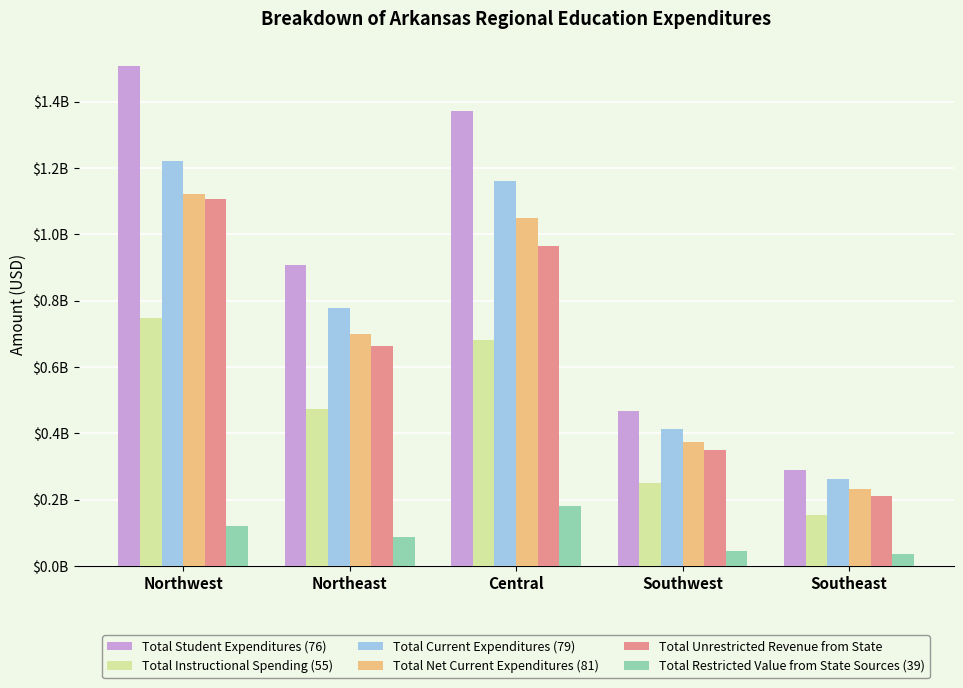

Are the bars grouped side by side (vs. stacked)?

Yes